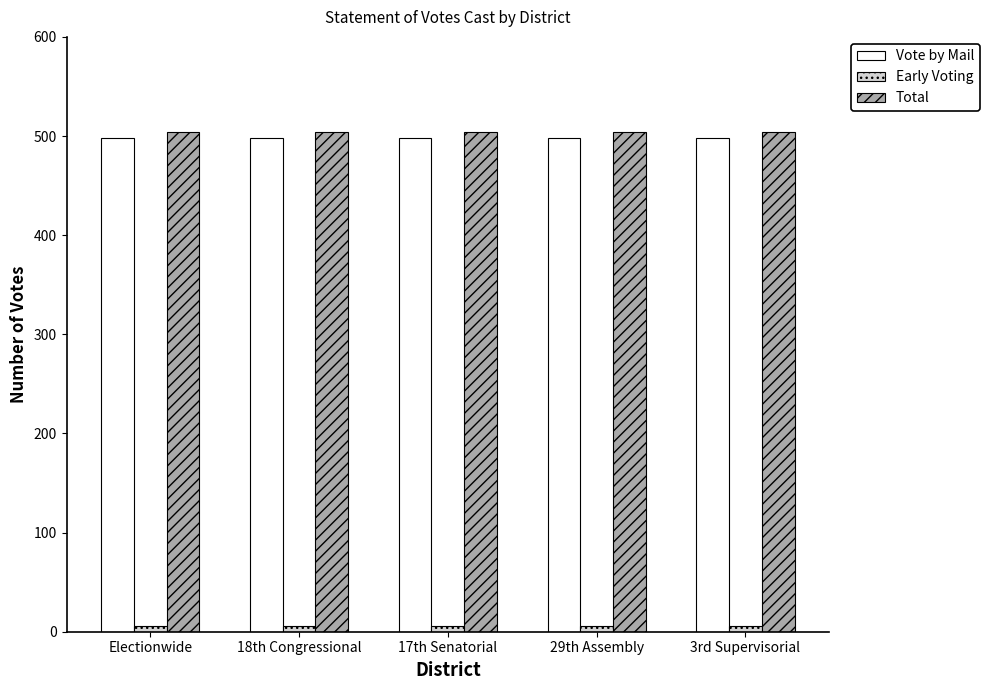

What is the sum of the Vote by Mail values at 18th Congressional and 29th Assembly?

996